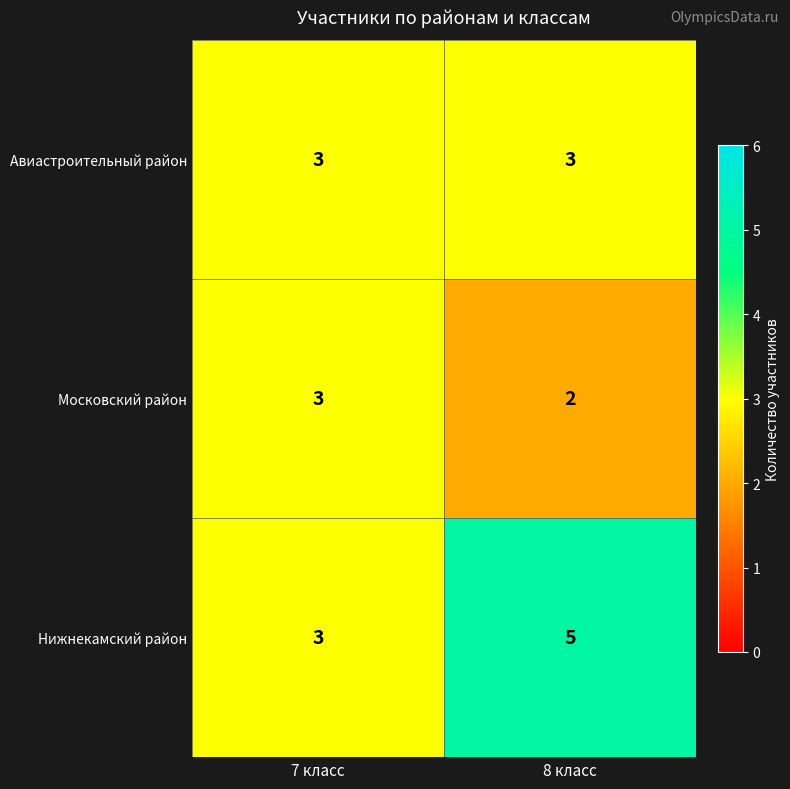

Reading left to right, extract all data points from this chart.

Авиастроительный район: 7 класс=3	8 класс=3
Московский район: 7 класс=3	8 класс=2
Нижнекамский район: 7 класс=3	8 класс=5